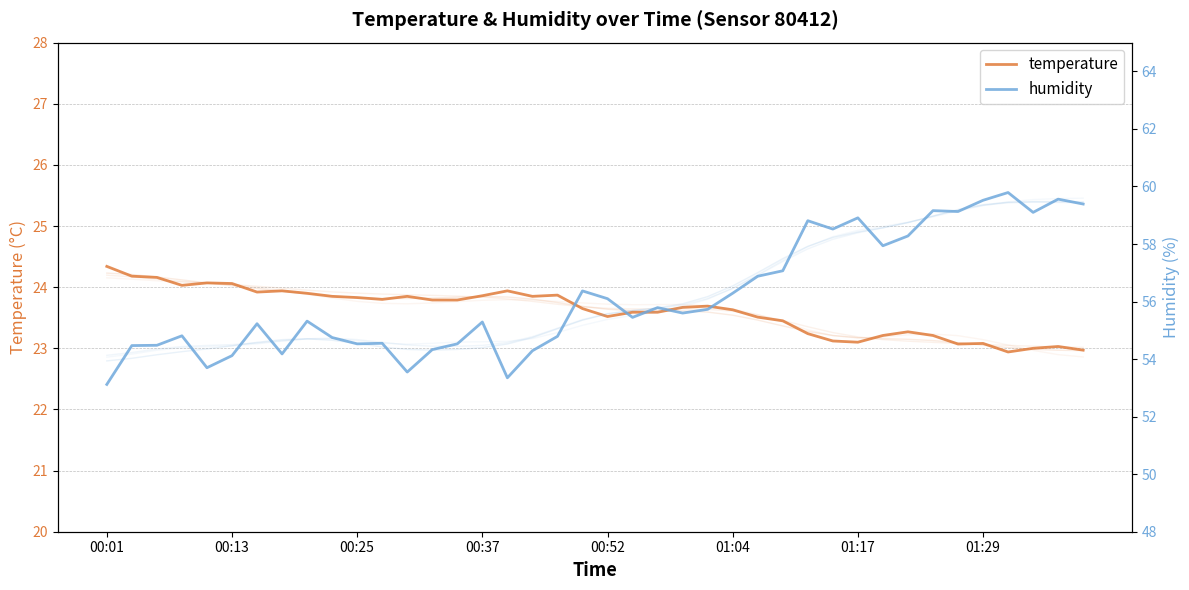

Between 11 and 14, which series saw the biggest shift?

humidity